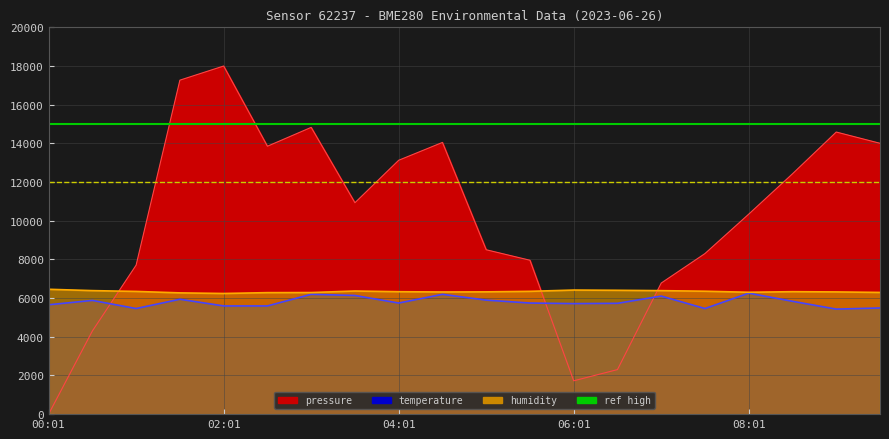

Rank the series at 02:01 from highest to lowest value.

pressure, humidity, temperature